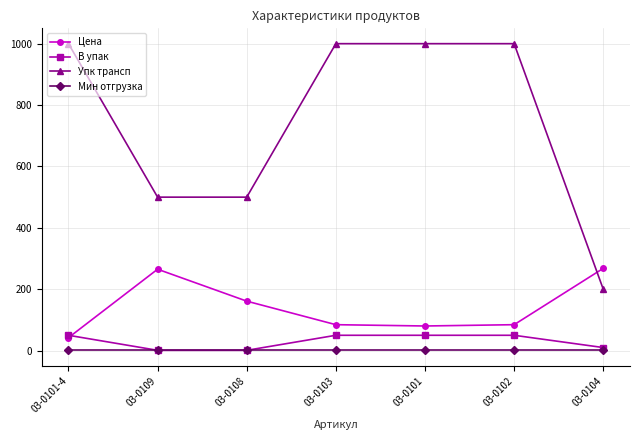

True or false: В упак and Упк трансп intersect in this chart.

False